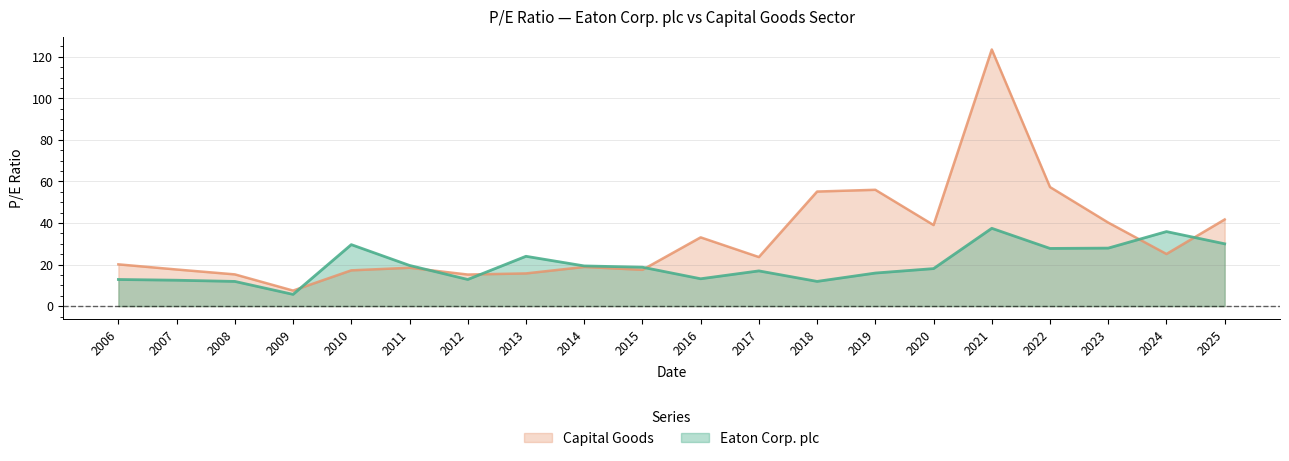

At which label does Capital Goods reach its minimum?

2009